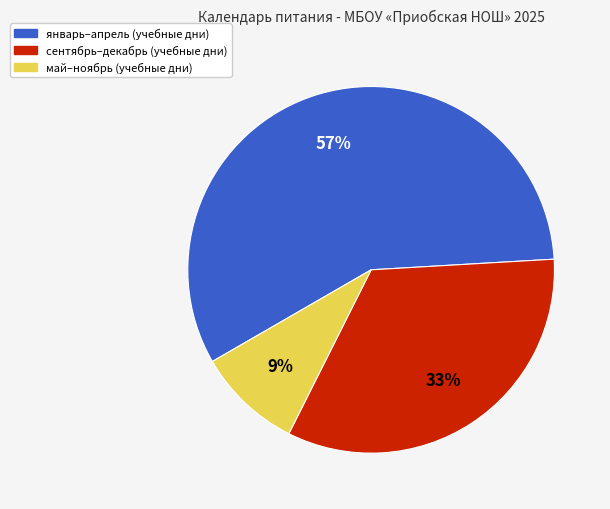

Is there a majority slice in this chart?

Yes